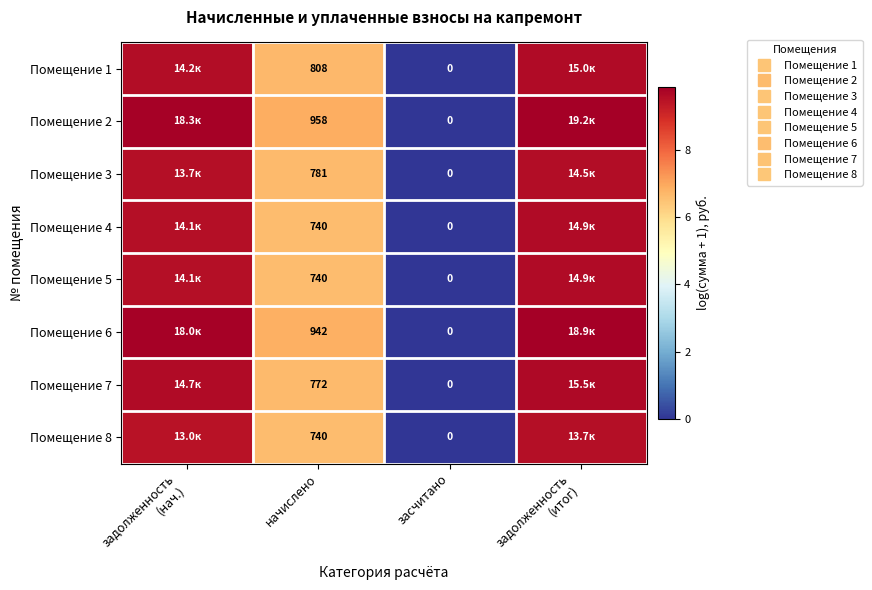

True or false: Помещение 2 has a value of 9.9 at задолженность (итог).

True